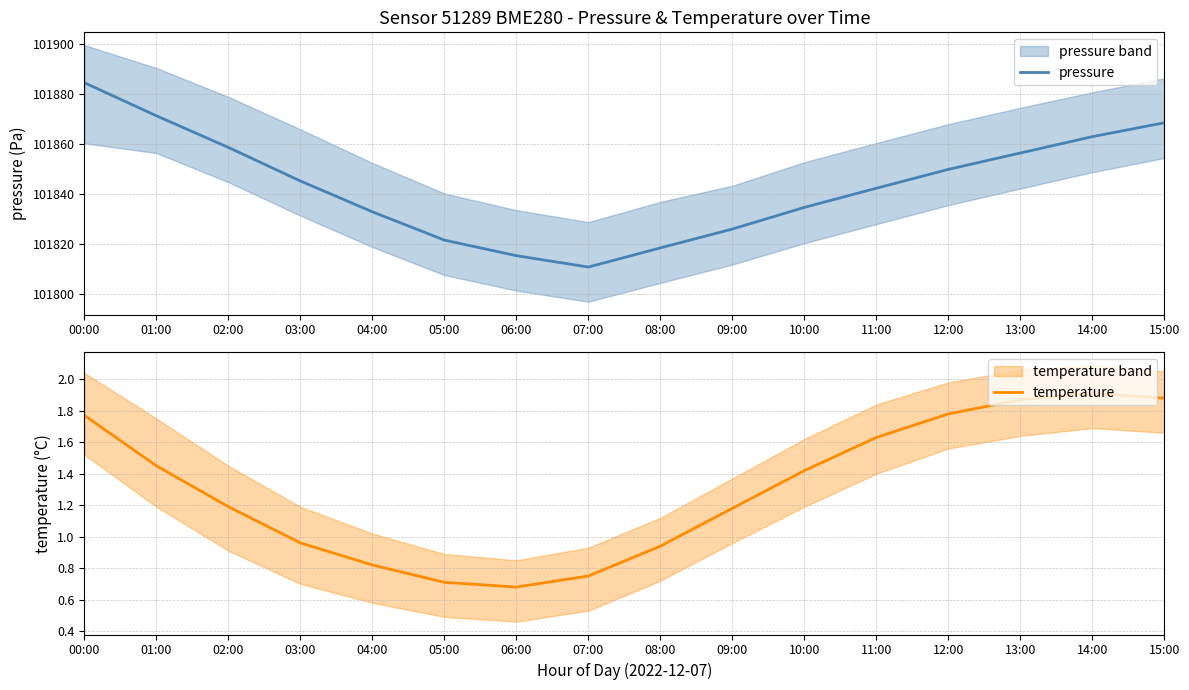

Which category has the lowest value in the temperature series?

06:00